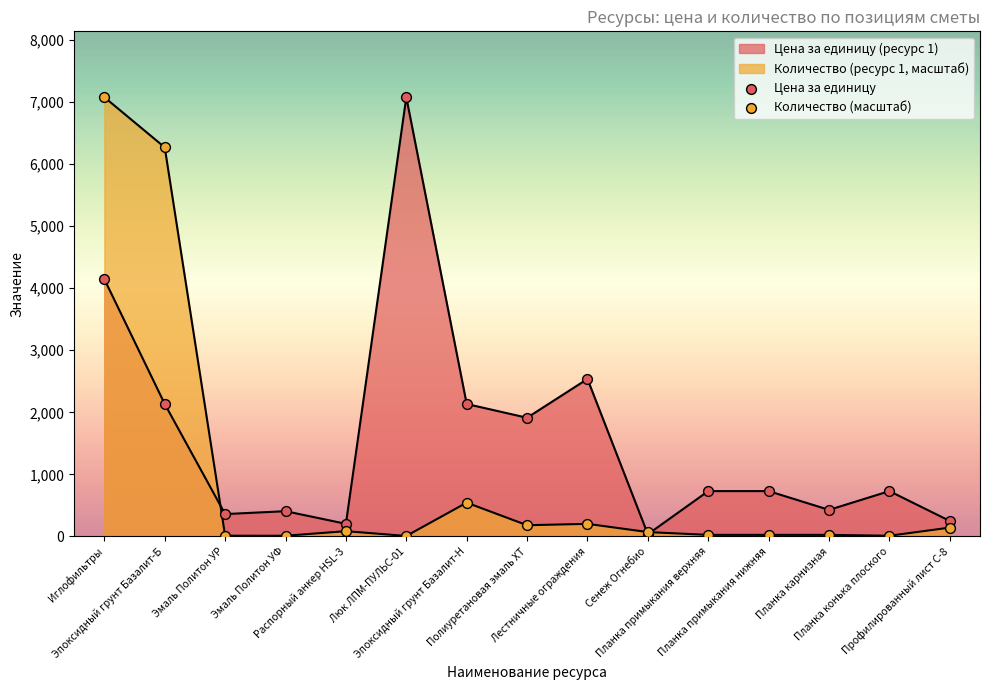

Which series reaches the minimum Y coordinate?

Количество (масштаб)